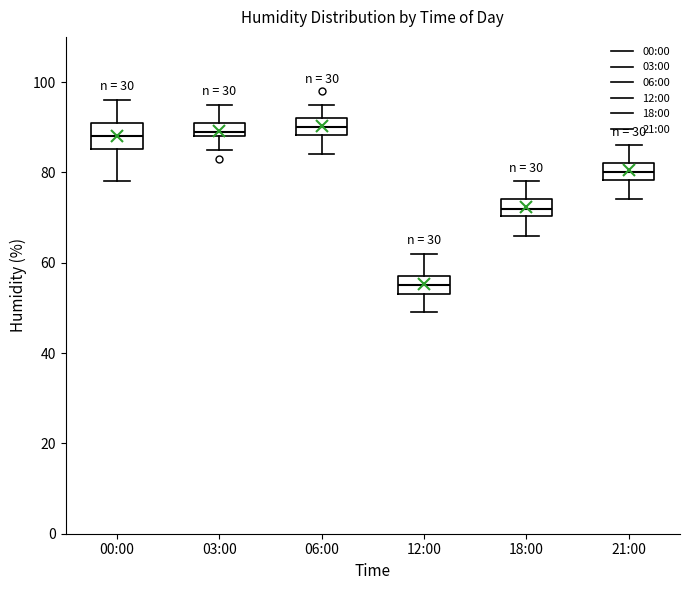

Where is the upper edge of the box for 12:00 on the y-axis? The values are not printed on the chart, so give them approximately, as read against the axis.

58